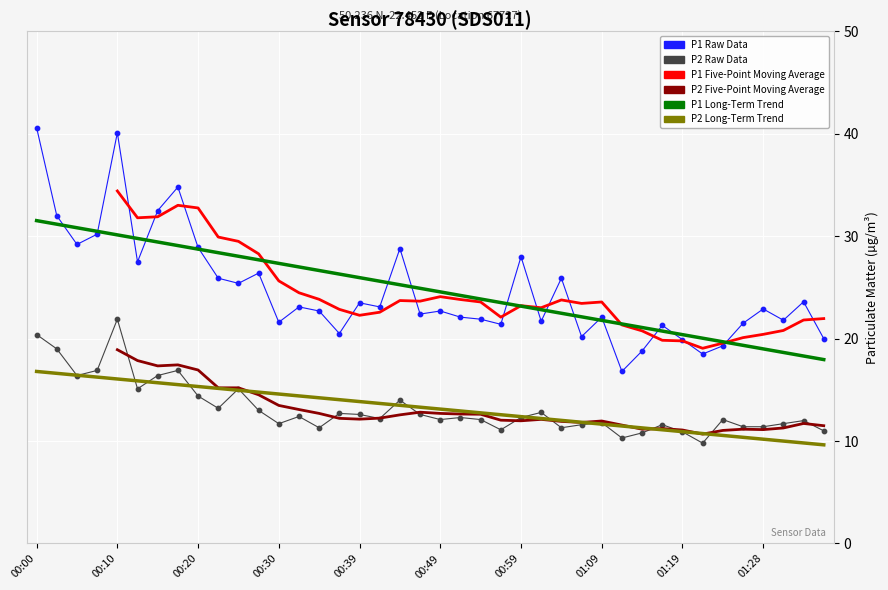

Which series reaches the minimum Y coordinate?

P2 Long-Term Trend